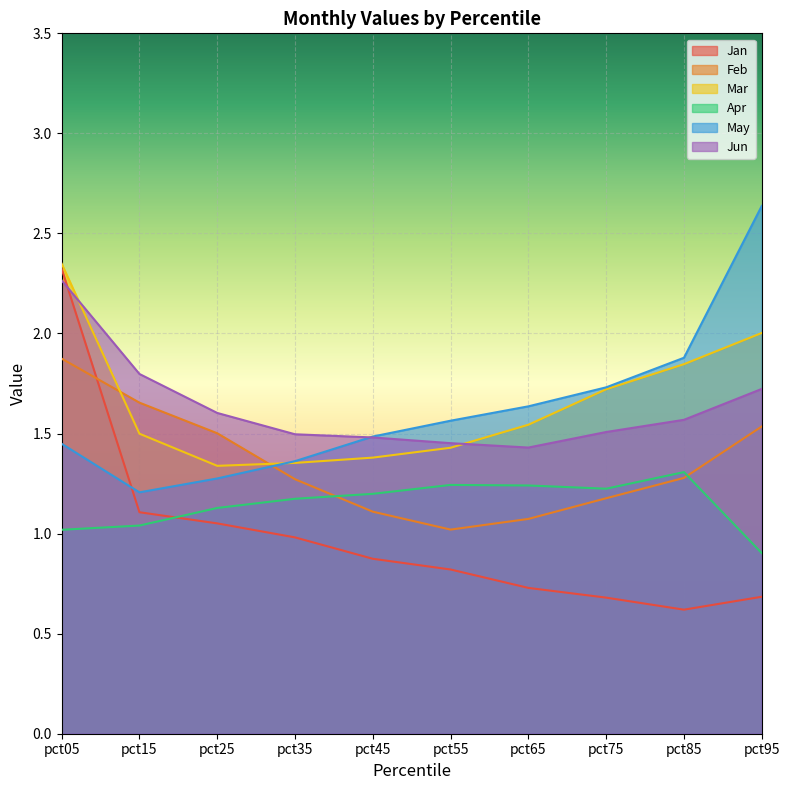

At which label is Jan closest to 1?

pct35